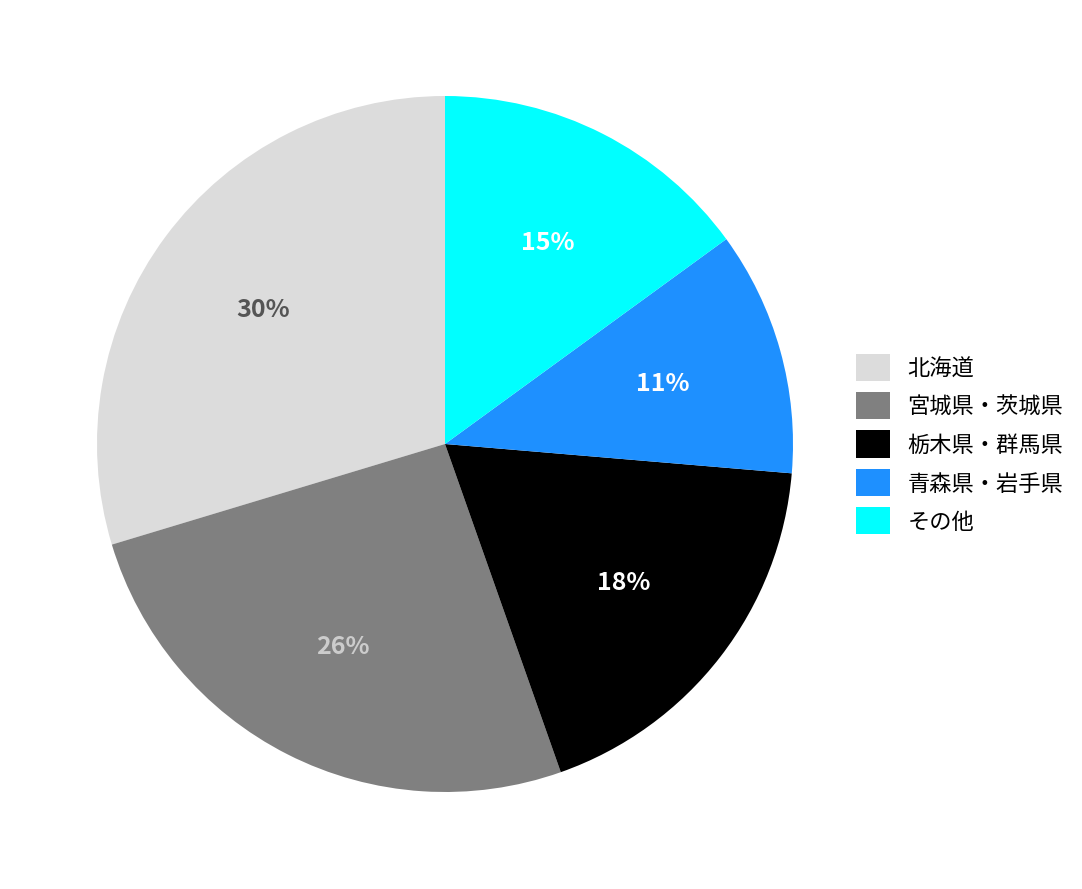

What is the largest slice in the pie chart?

北海道